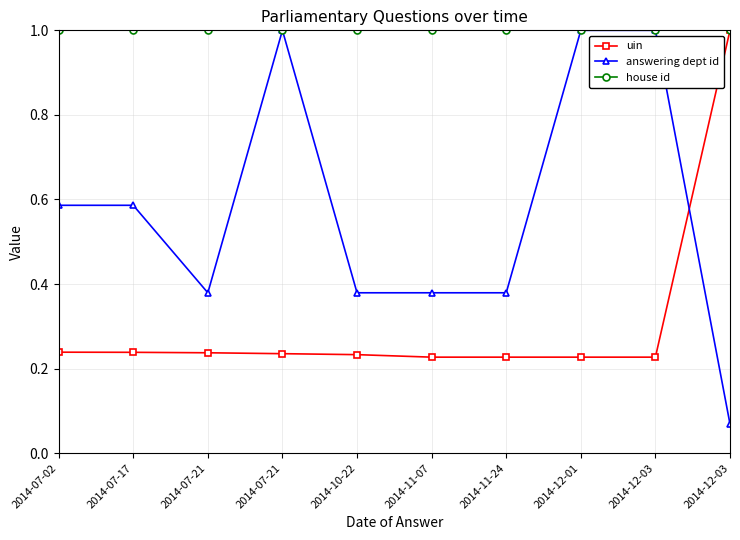

True or false: answering dept id and house id intersect in this chart.

False